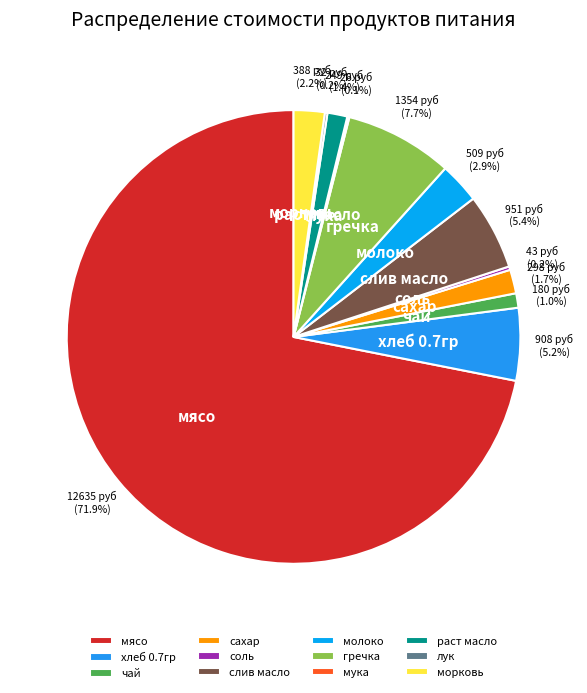

Which slice is the largest?

мясо